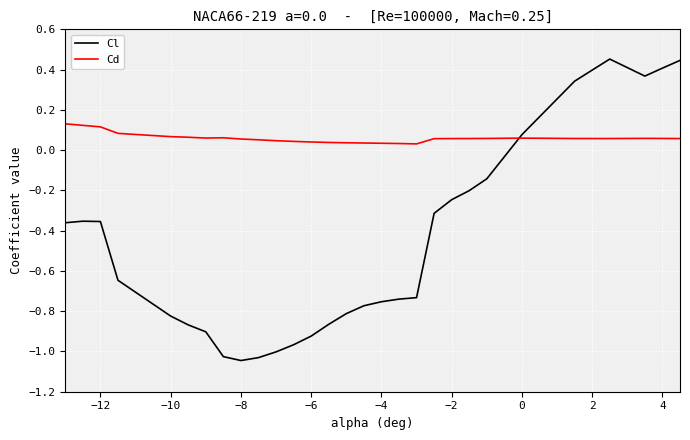

Which series has the largest total across all categories?

Cd